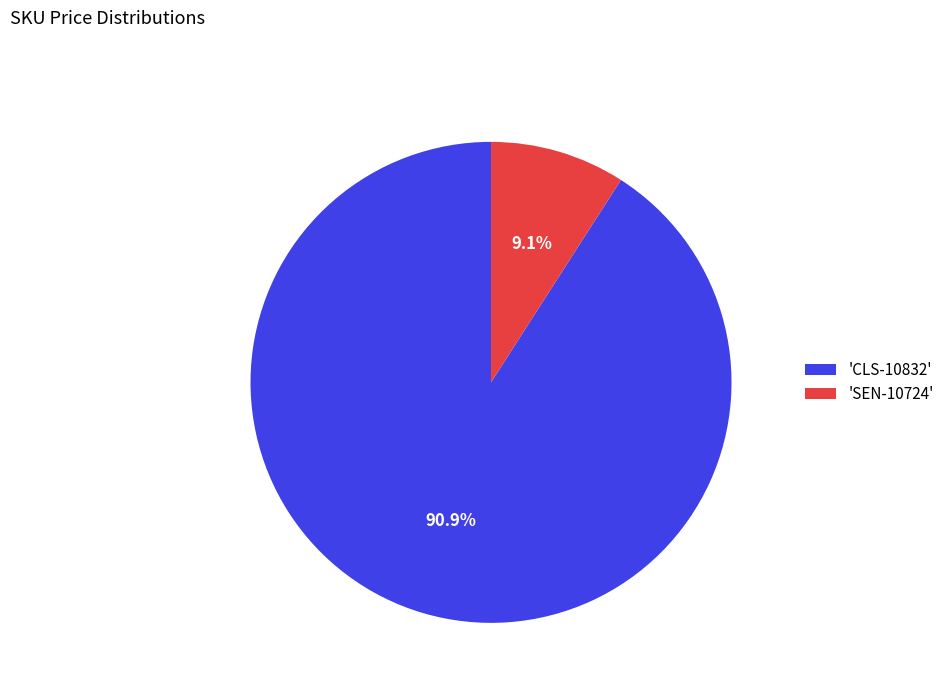

What is the majority slice?

'CLS-10832'